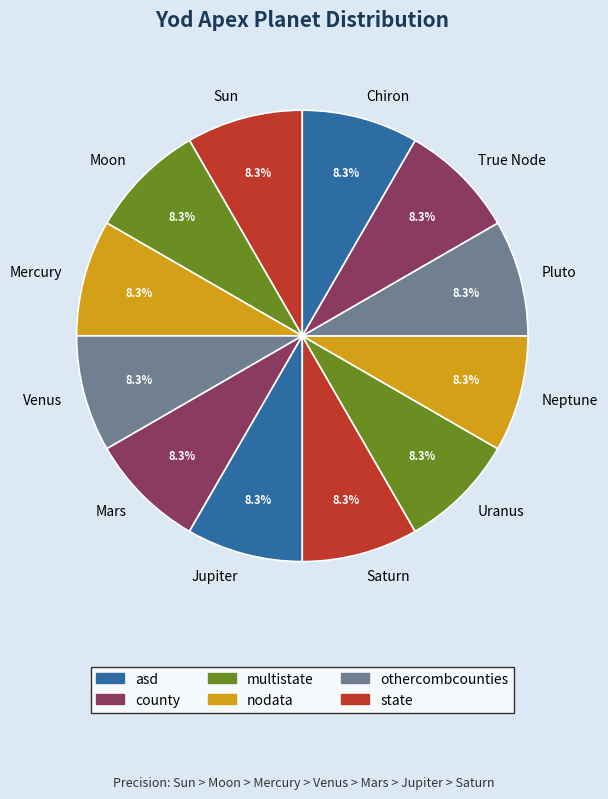

Approximately how many times larger is the value at Pluto compared to Sun?

1.0